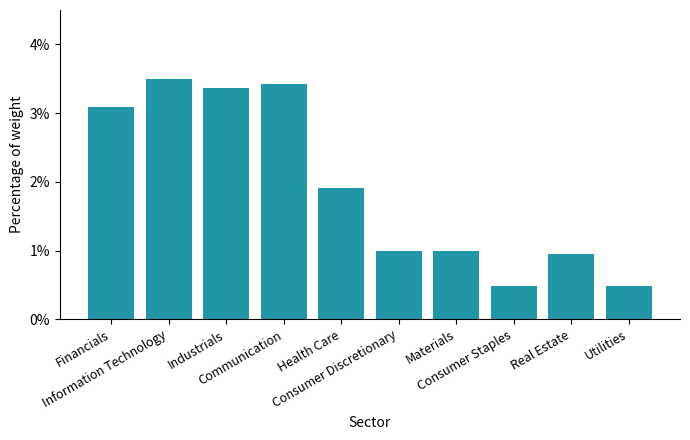

What is the difference between the values at Information Technology and Utilities?

3.0